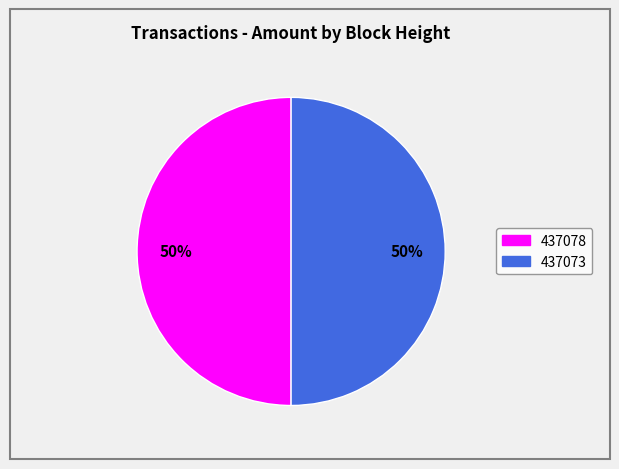

The 437073 slice represents 44% of the pie. True or false?

False